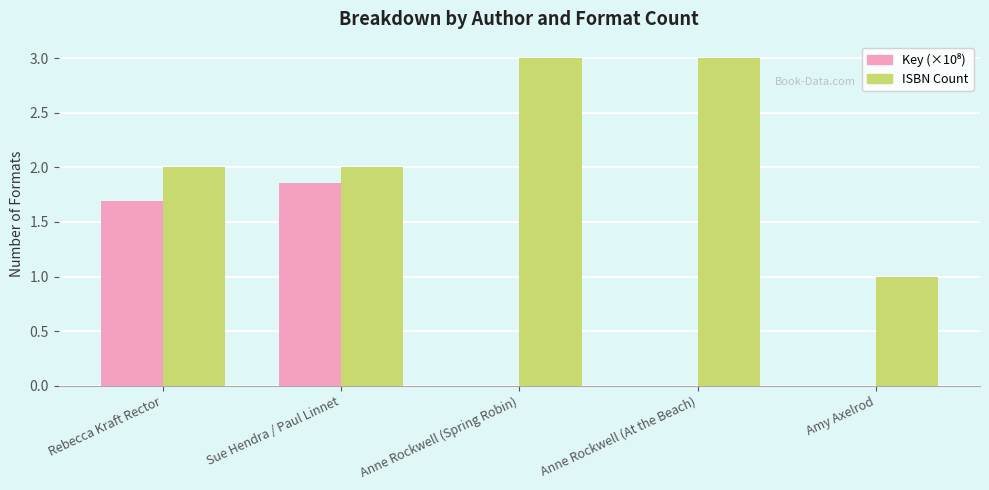

The ISBN Count series shows 4.2 at Anne Rockwell (Spring Robin). True or false?

False